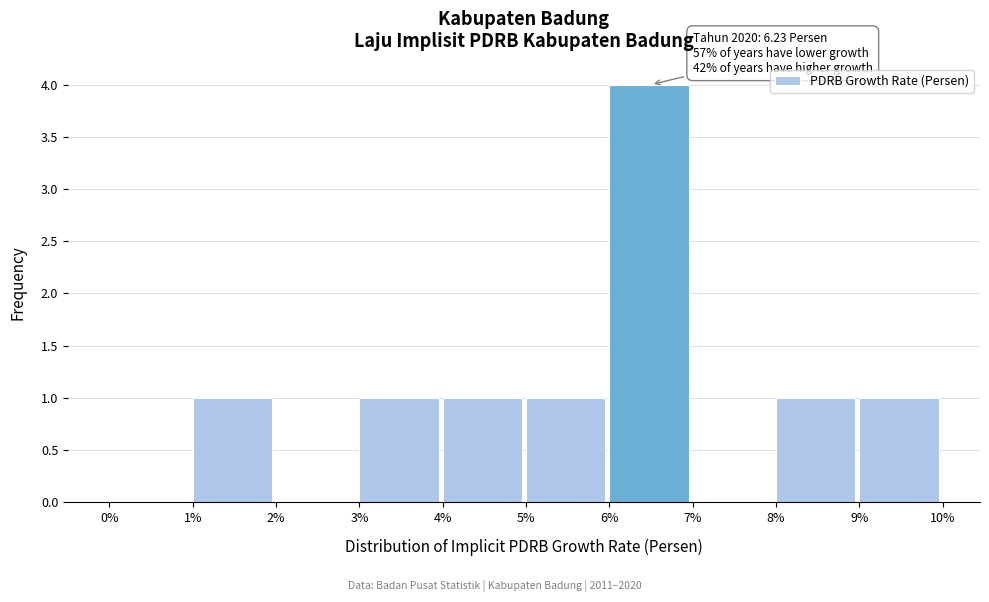

Which range on the x-axis has the tallest bar?

6% to 7%